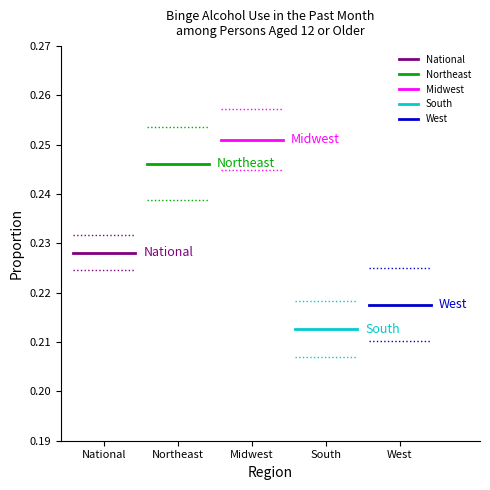

What are all the series names shown in the legend?

National, Northeast, Midwest, South, West